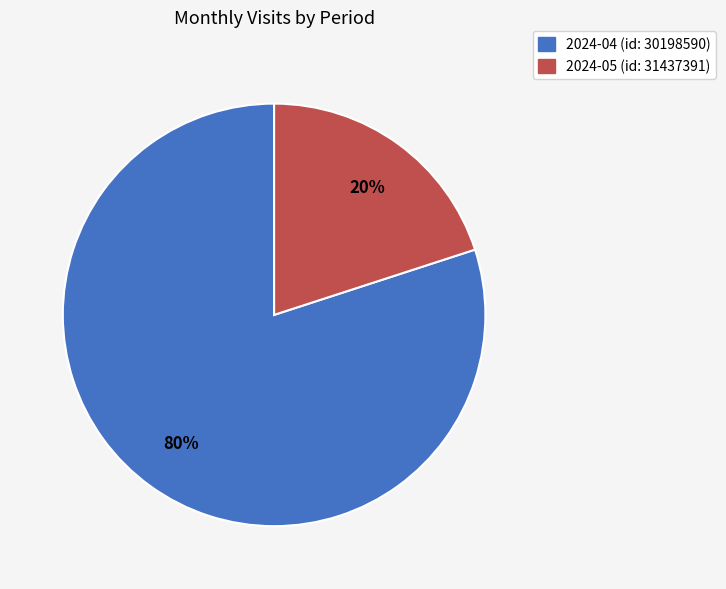

What percentage is the 2024-04 (id: 30198590) slice, to the nearest percent?

80%